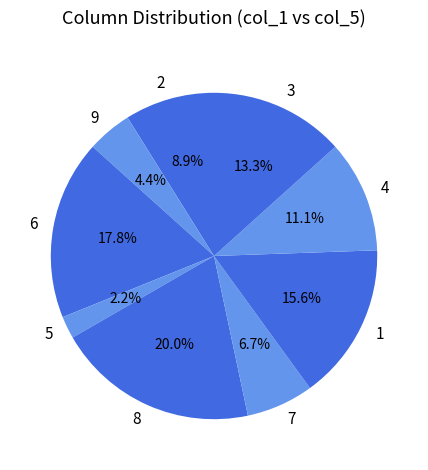

Is 4 the majority of the pie?

No